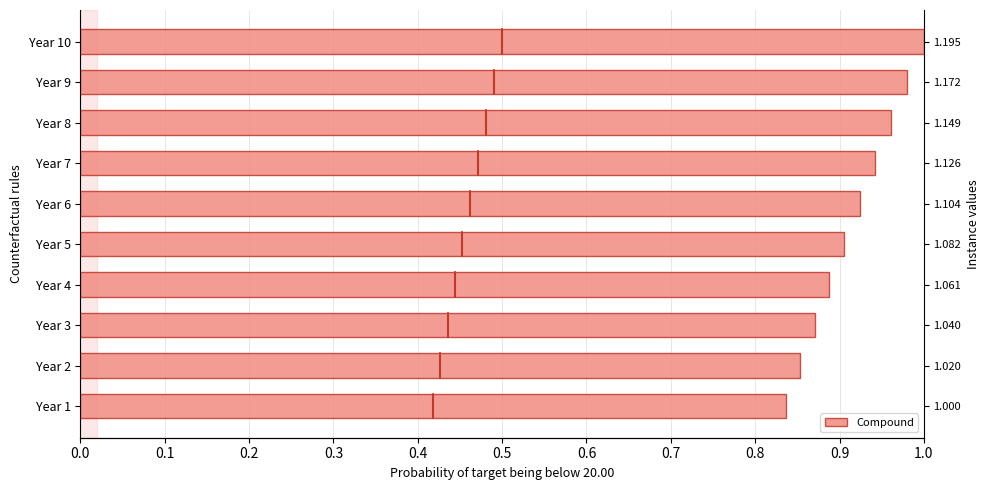

What is the difference between the maximum and minimum values?

0.2